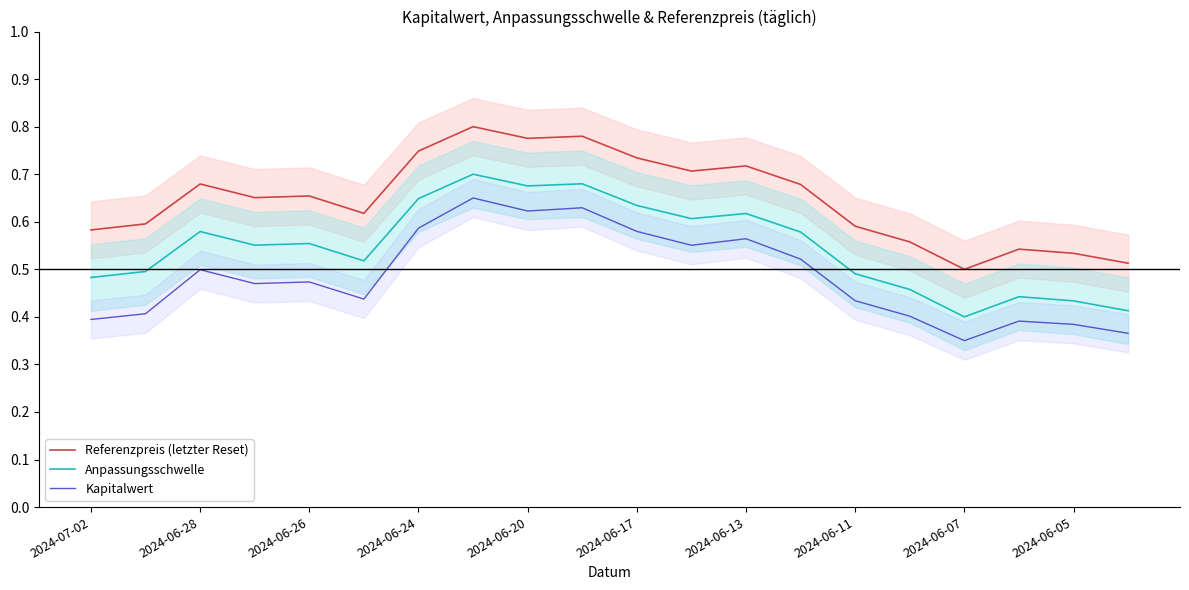

The value of Referenzpreis (letzter Reset) at 2024-07-02 is 0.3. True or false?

False